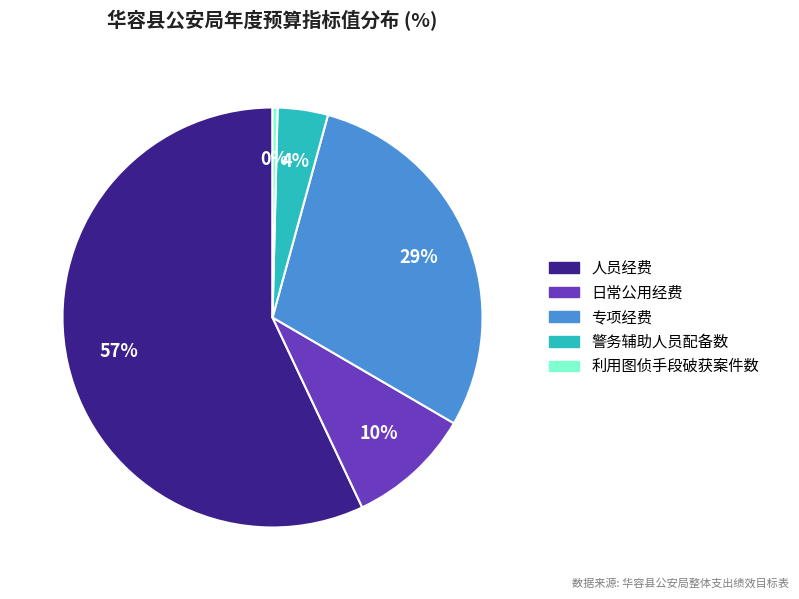

To the nearest percent, what is the difference between the largest and smallest slice percentages?

57%